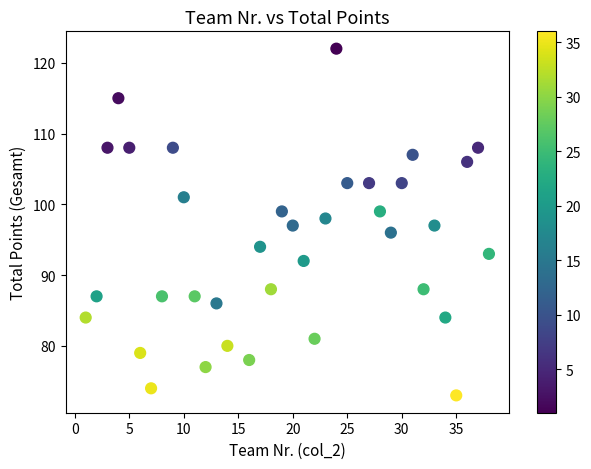

What is the range of Y values (max minus min)?

49